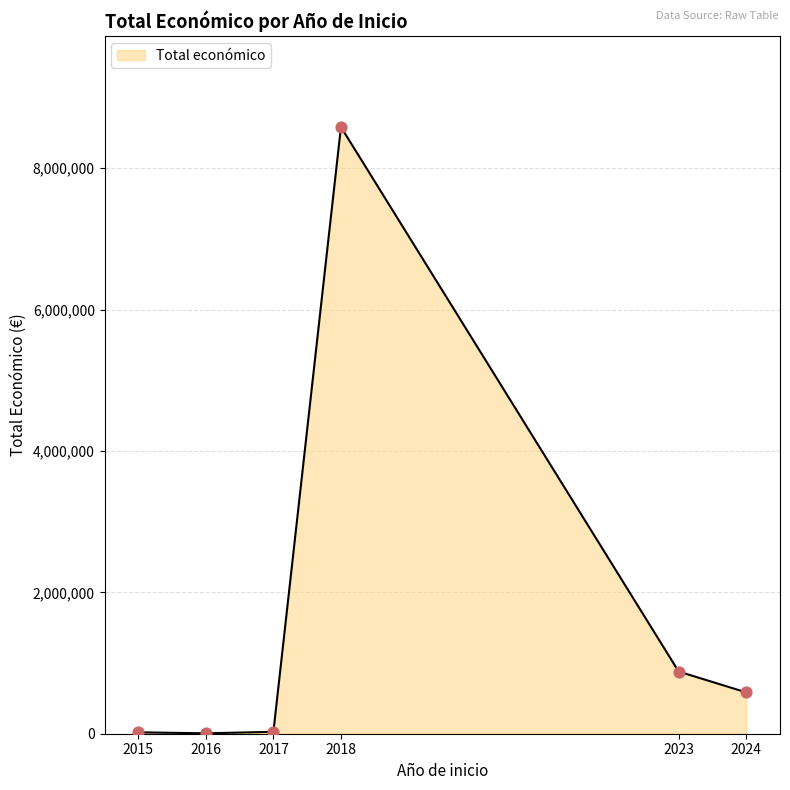

What is the difference between the maximum and second lowest values?

8563068